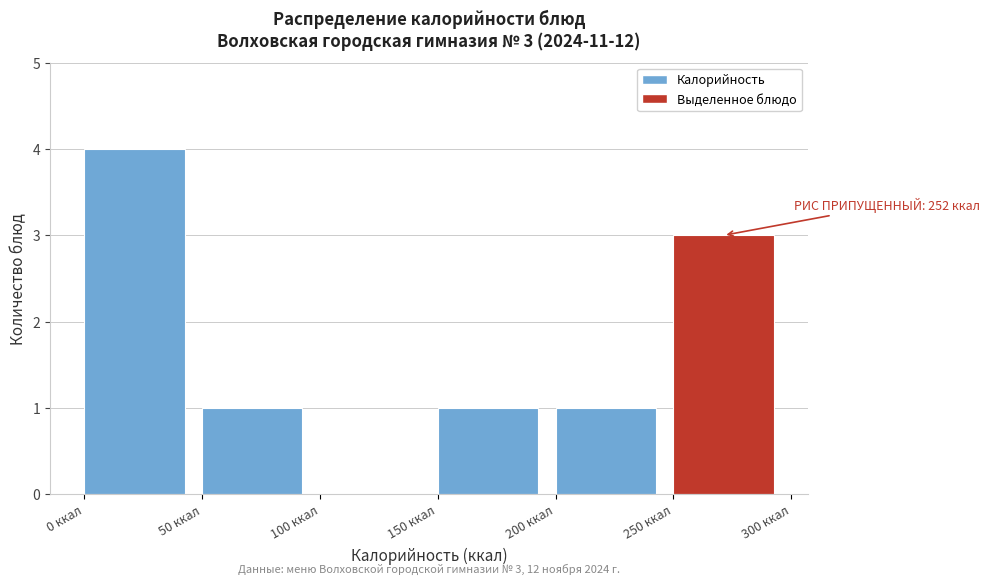

Over which range of the x-axis is the bar tallest?

0 to 50